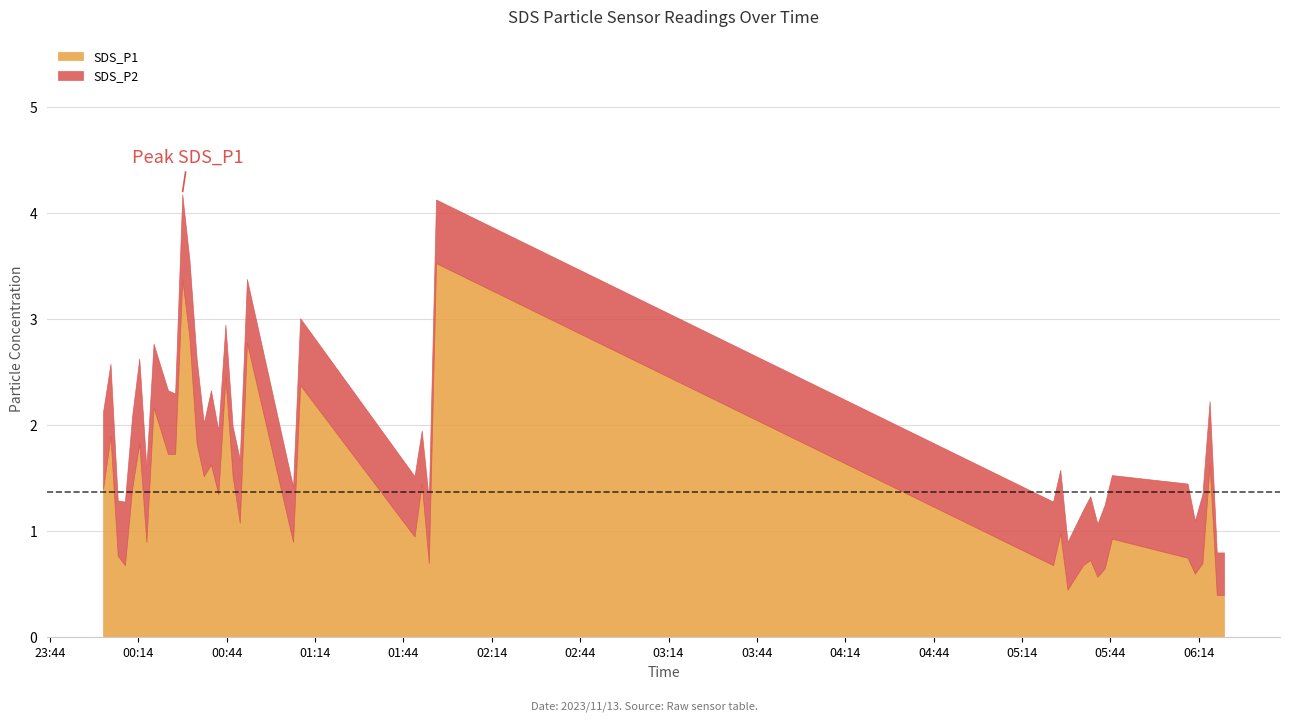

What are all the series names shown in the legend?

SDS_P1, SDS_P2